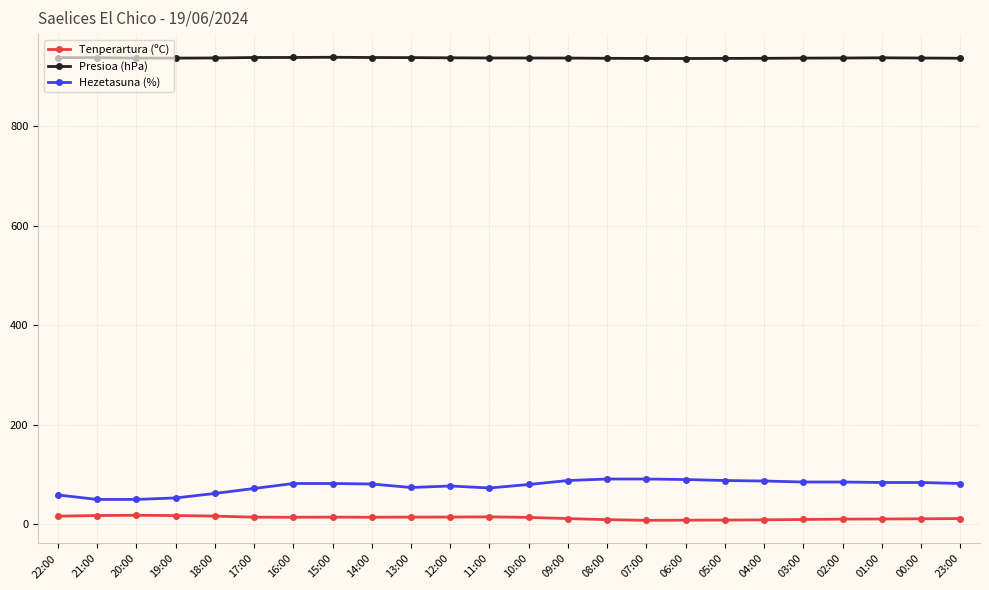

What is the label of the 22nd point from the left?

01:00